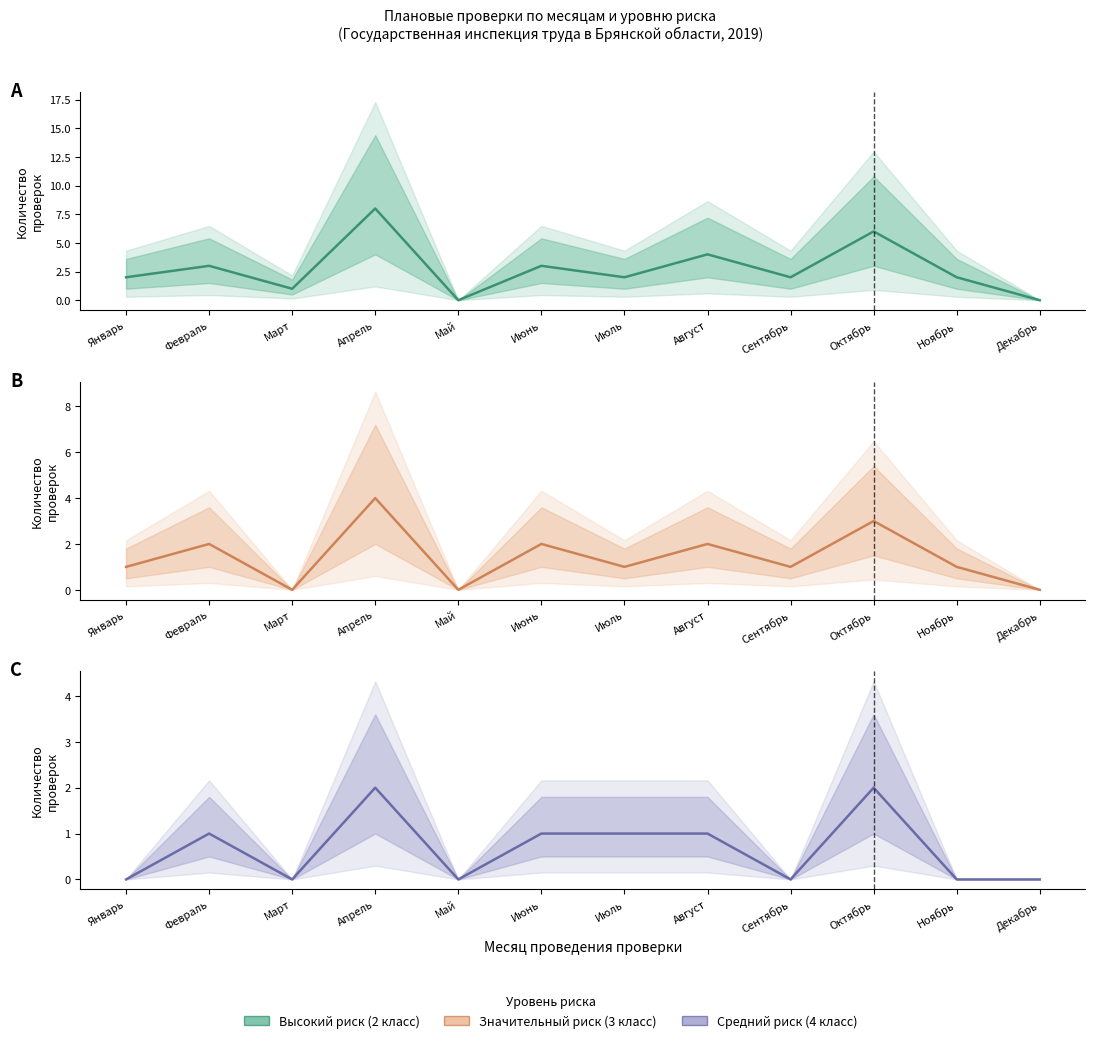

What are all the series names shown in the legend?

Высокий риск (2 класс), Значительный риск (3 класс), Средний риск (4 класс)